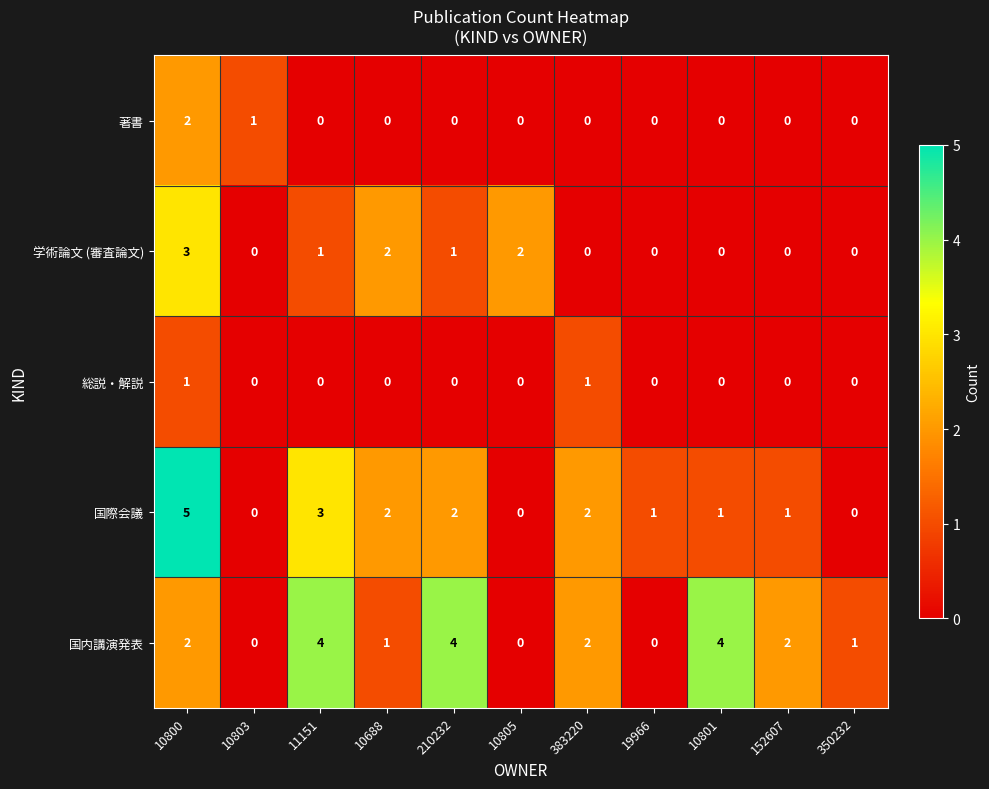

Which series has the largest total across all categories?

国内講演発表